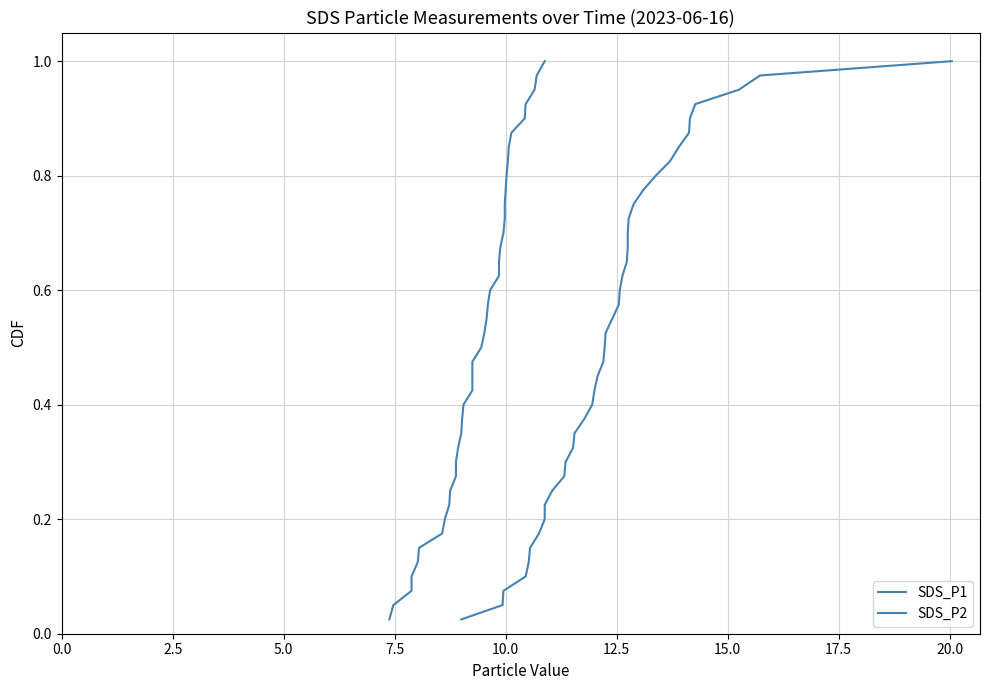

List the series in order of their peak value, lowest first.

SDS_P1, SDS_P2